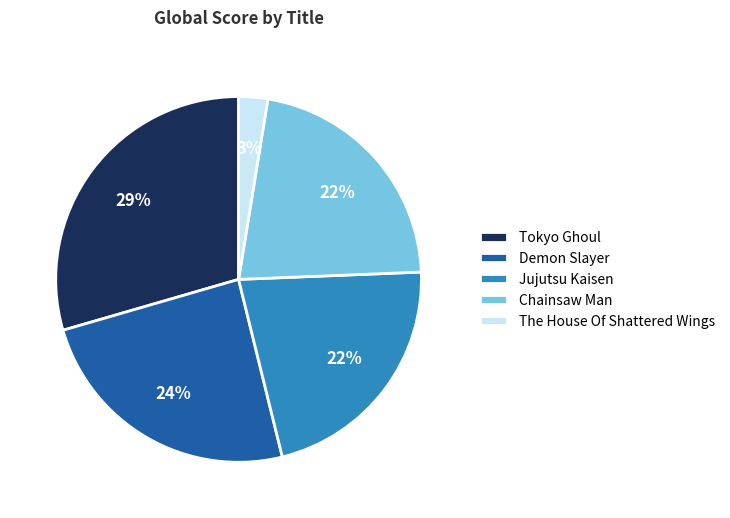

Do Demon Slayer and Chainsaw Man together represent more than half of the pie?

No